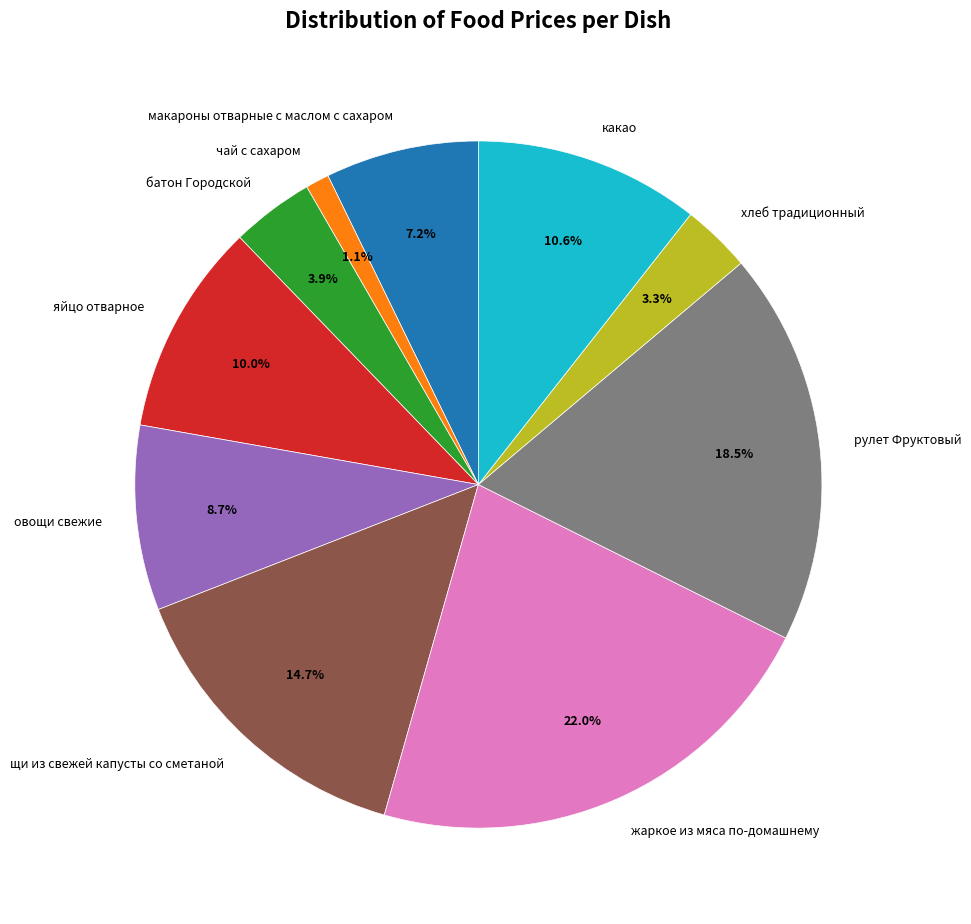

To the nearest percent, what is the difference between the largest and smallest slice percentages?

21%